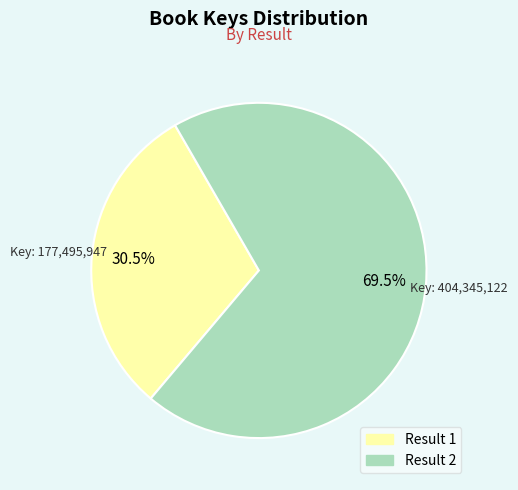

Does any single category account for the majority?

Yes